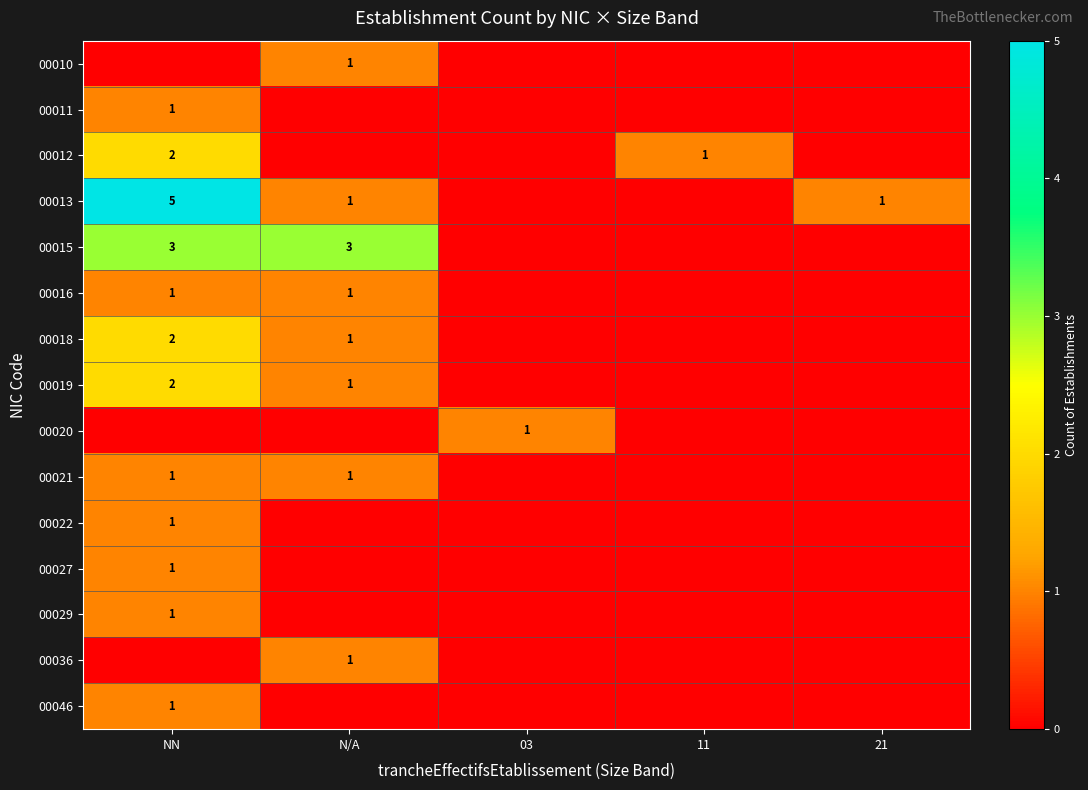

The row_0 series shows 0 at 11. True or false?

True